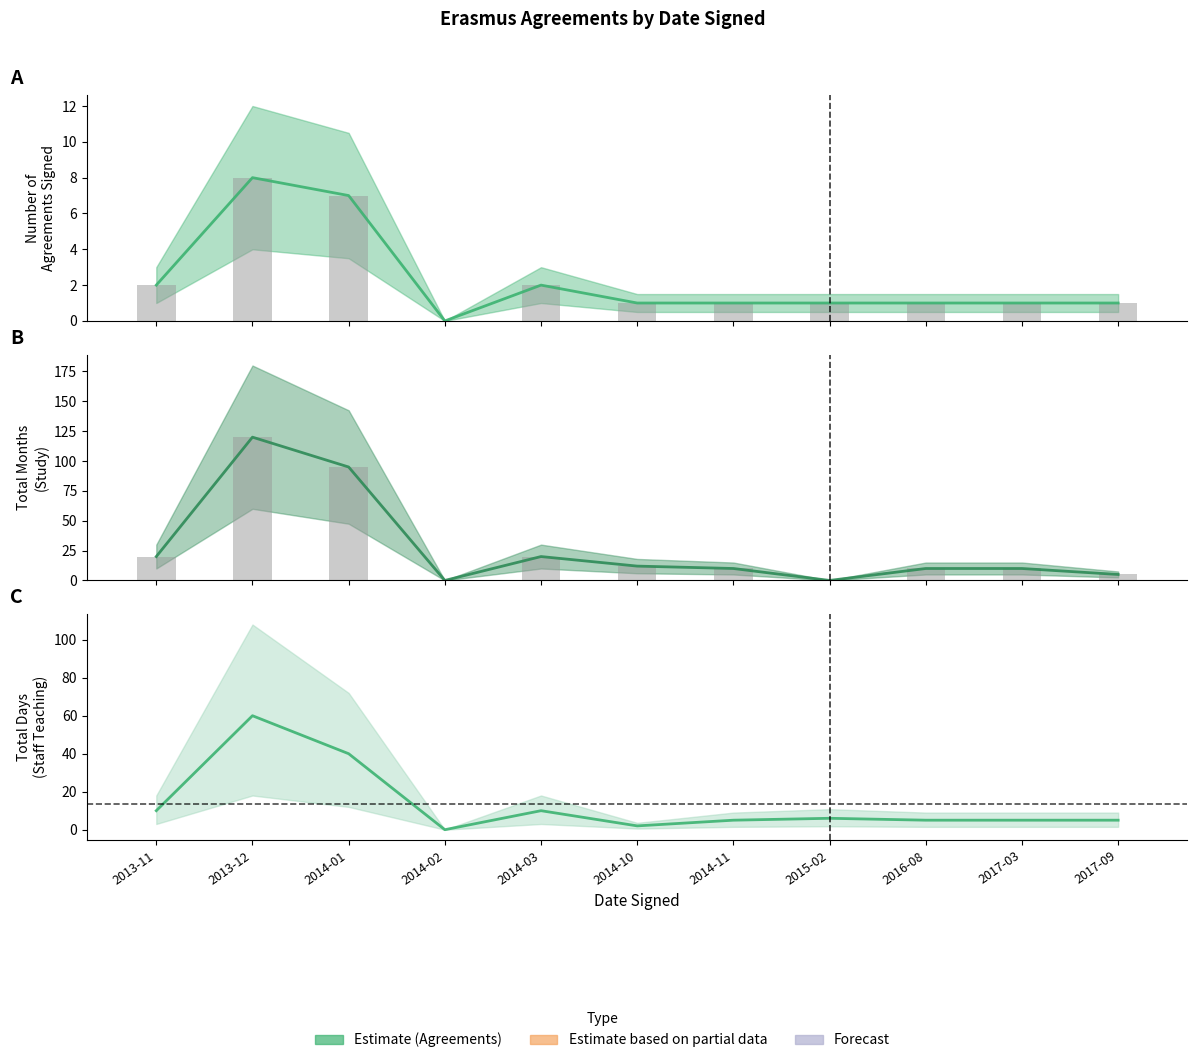

How many data points in Agreements Signed are less than 1?

1